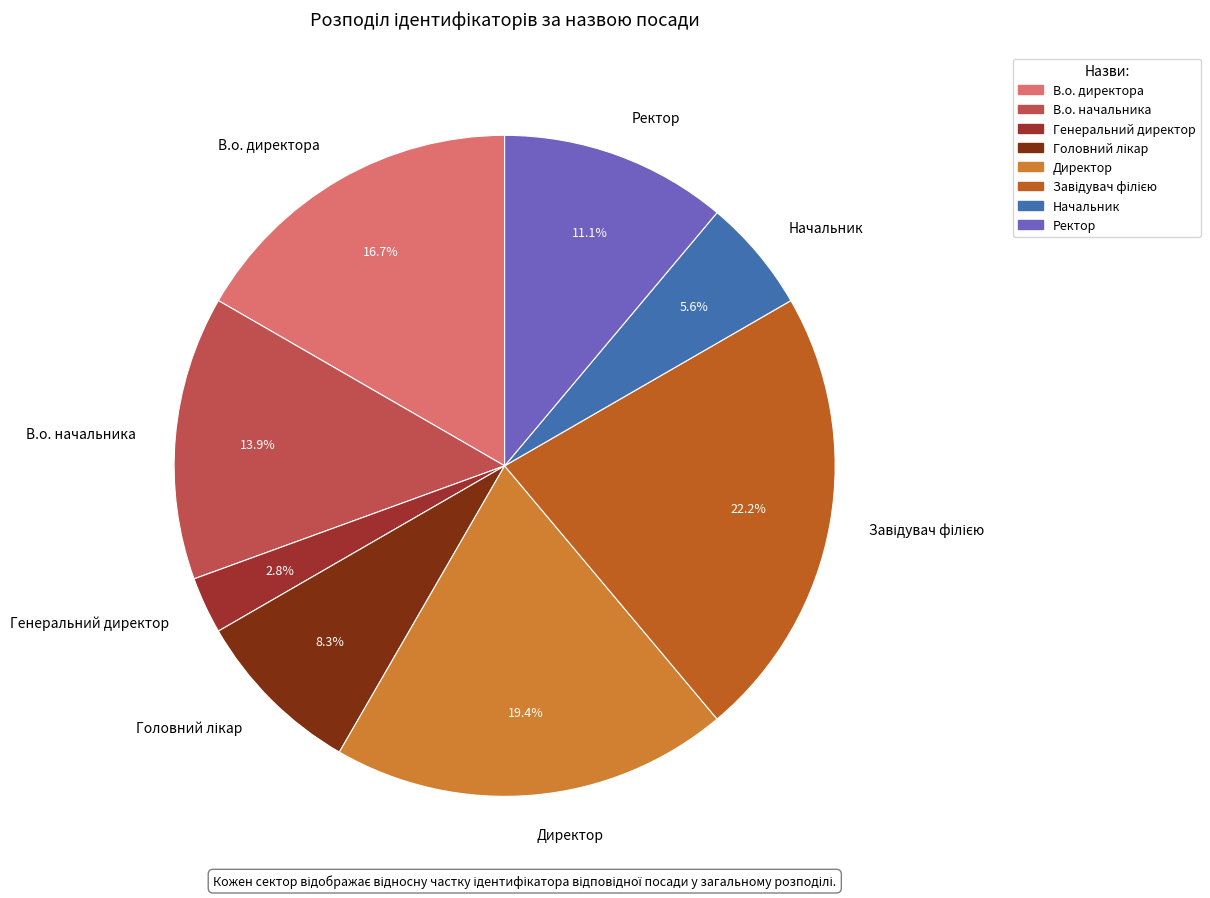

Does any single category account for the majority?

No